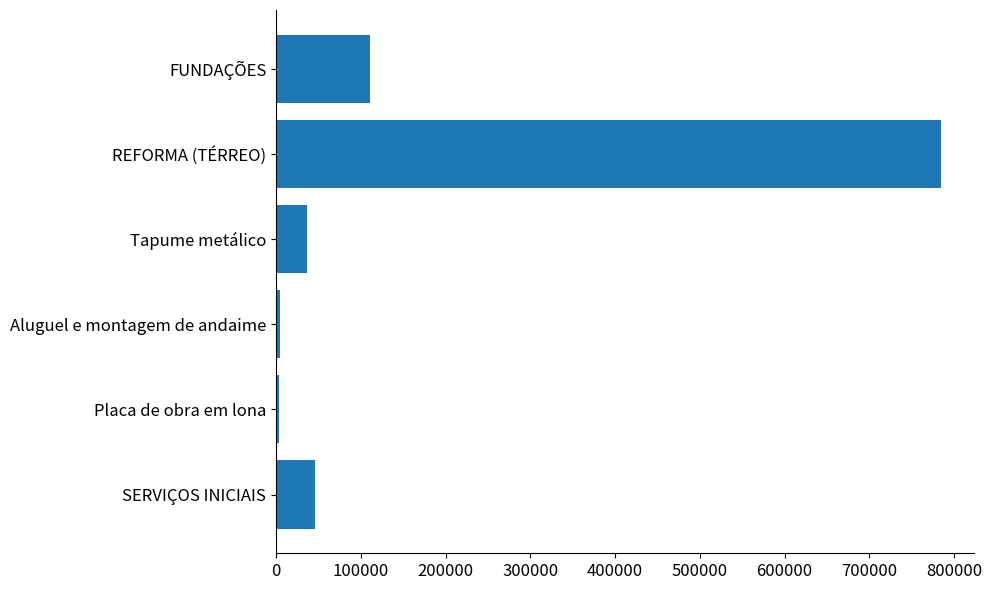

The value at FUNDAÇÕES is 195857.4. True or false?

False